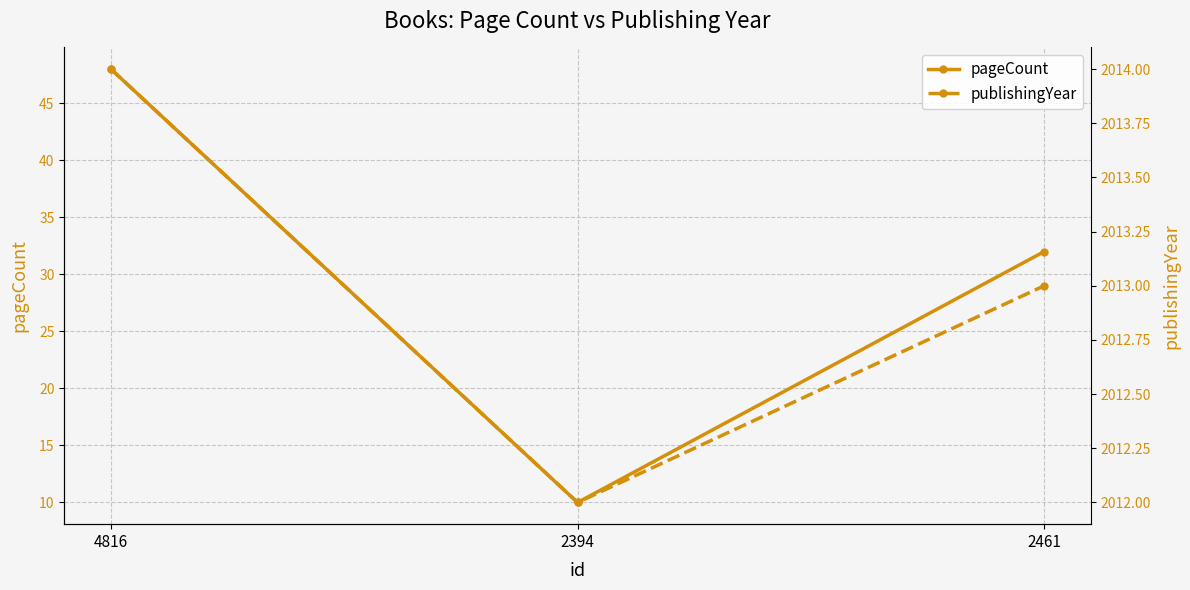

At which category does the chart reach its minimum across all series?

2394